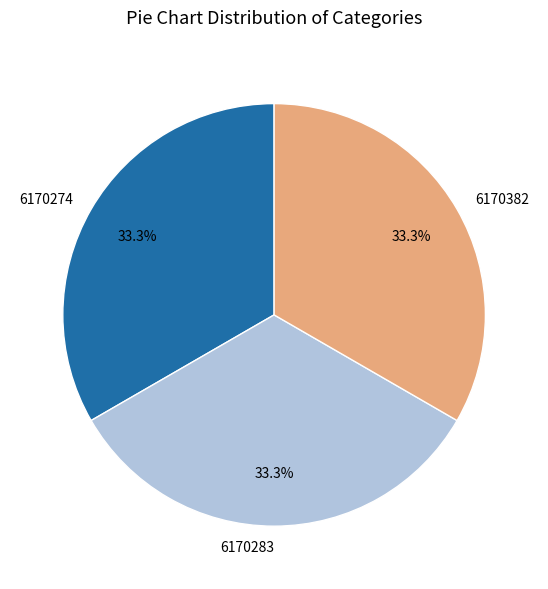

Does any single category account for the majority?

No